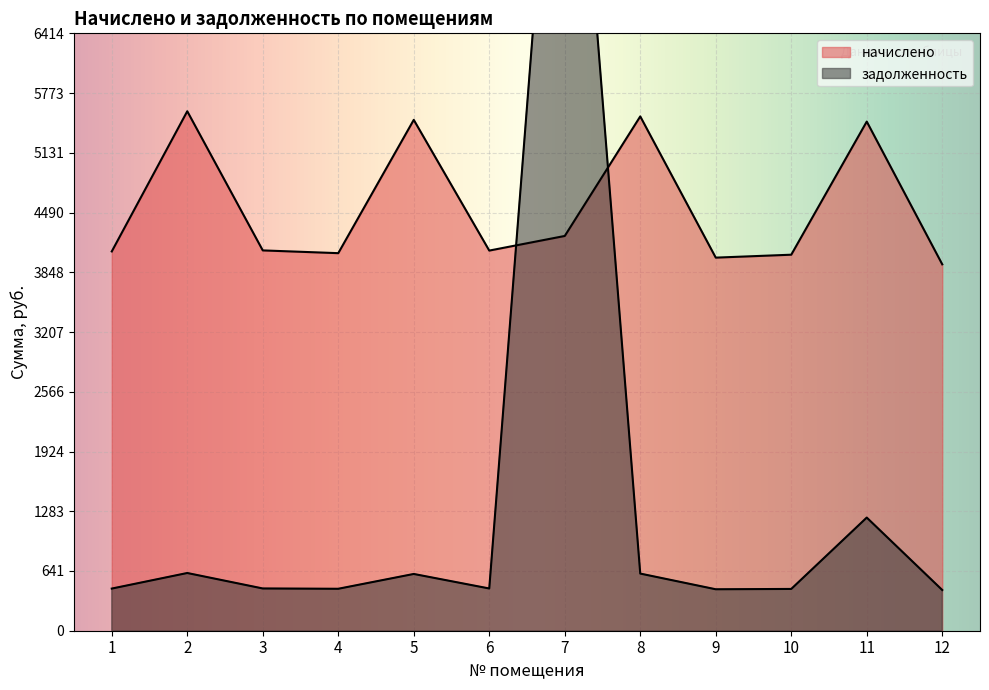

At 3, list the series in order from smallest to largest.

задолженность, начислено